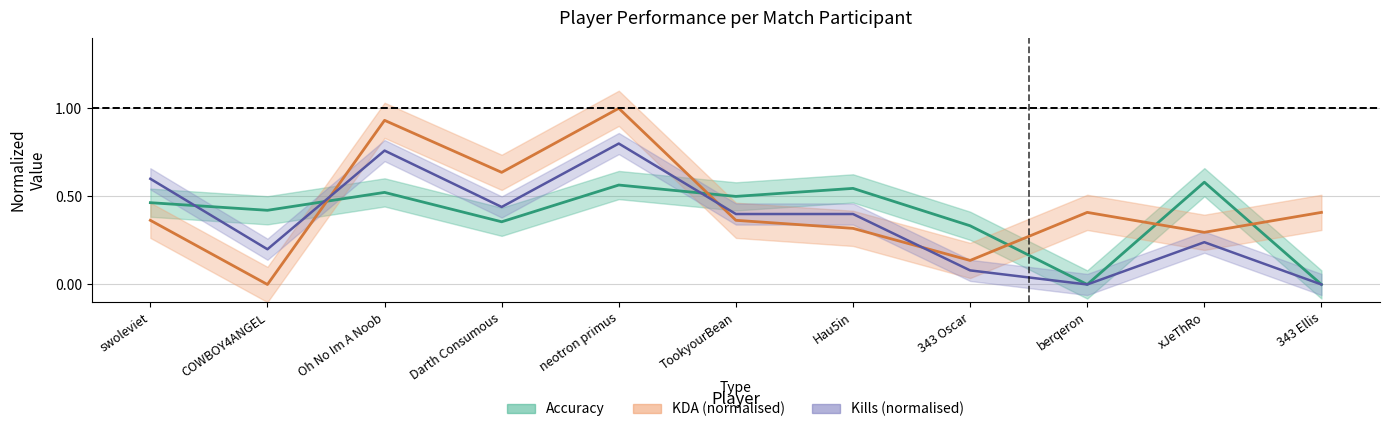

How many values in Kills are above zero?

9